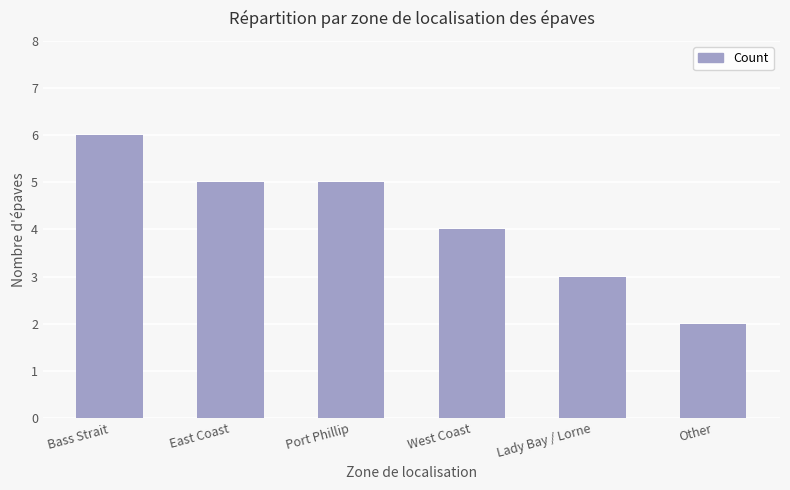

What is the label of the 1st bar from the right?

Other